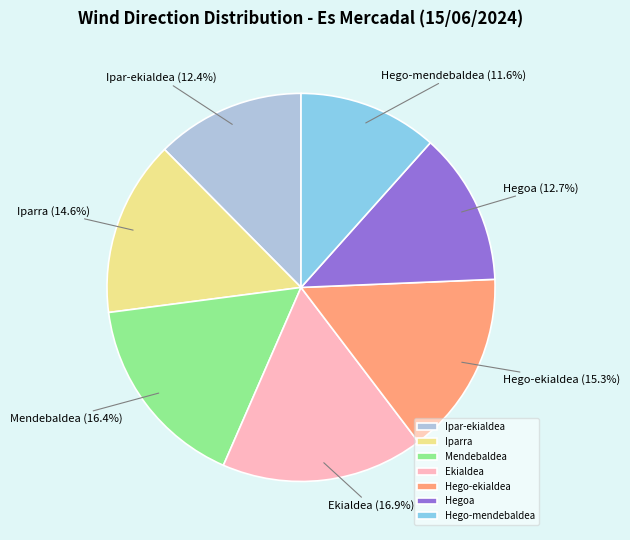

Which category has the smallest portion of the pie?

Hego-mendebaldea